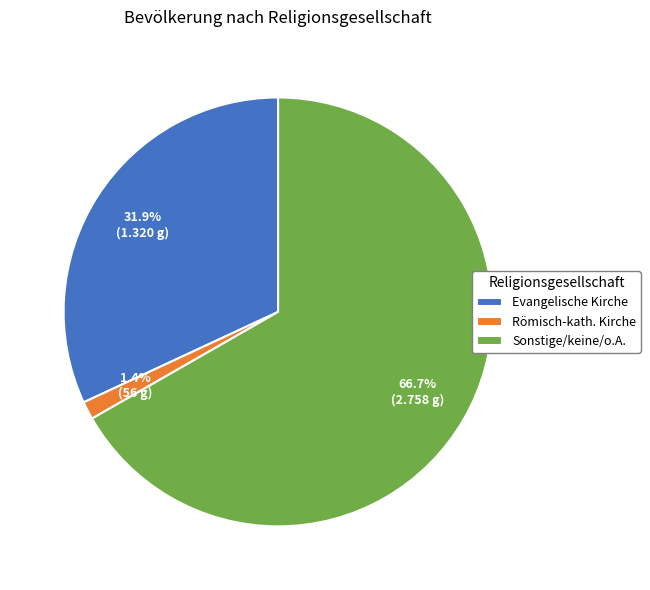

Is there a majority slice in this chart?

Yes